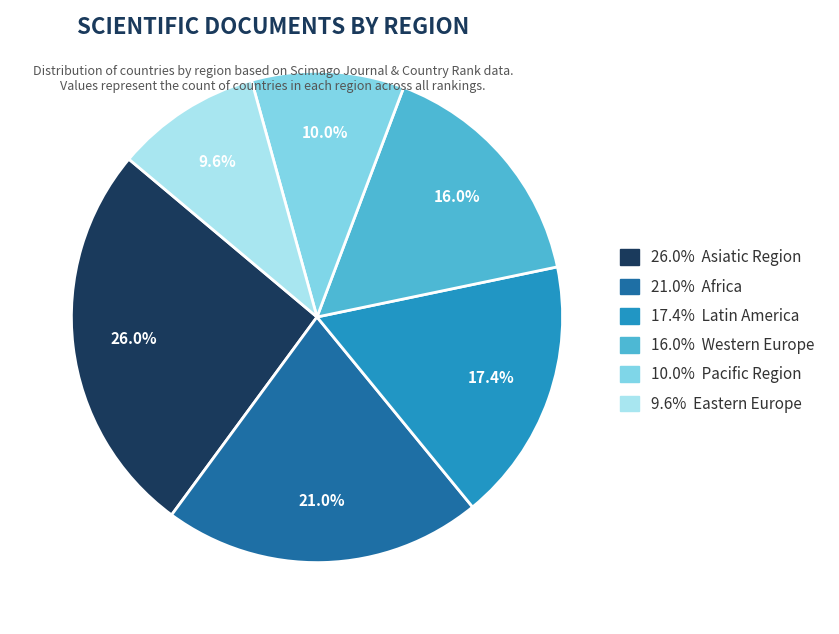

Between 17.4% Latin America and 9.6% Eastern Europe, which is larger?

17.4% Latin America